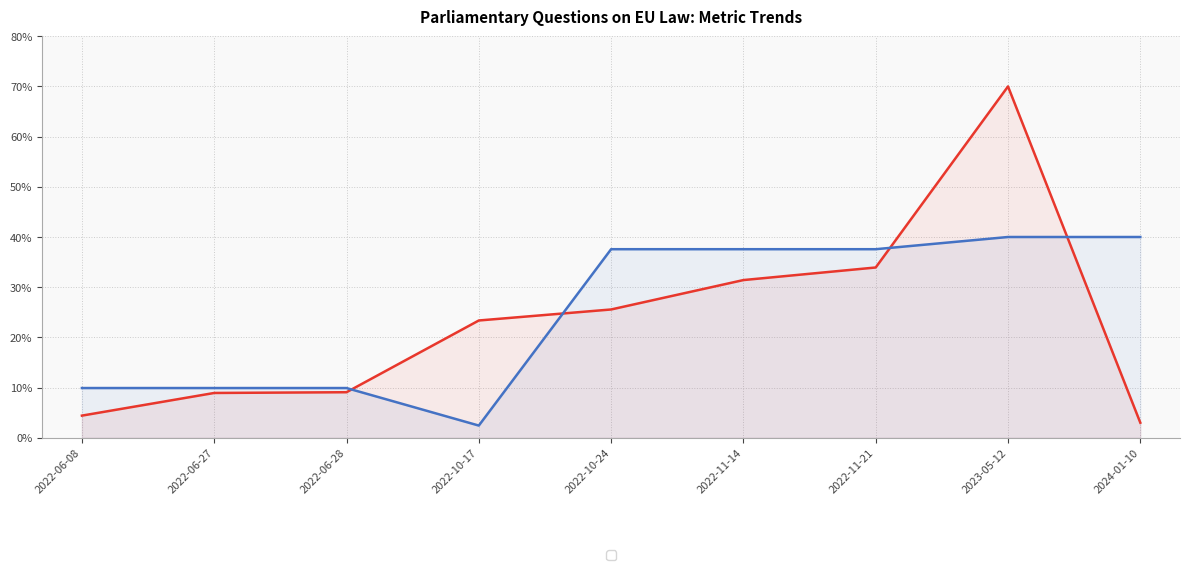

True or false: Dept ID (normalized) has a value of 0.1 at 2022-06-27.

True